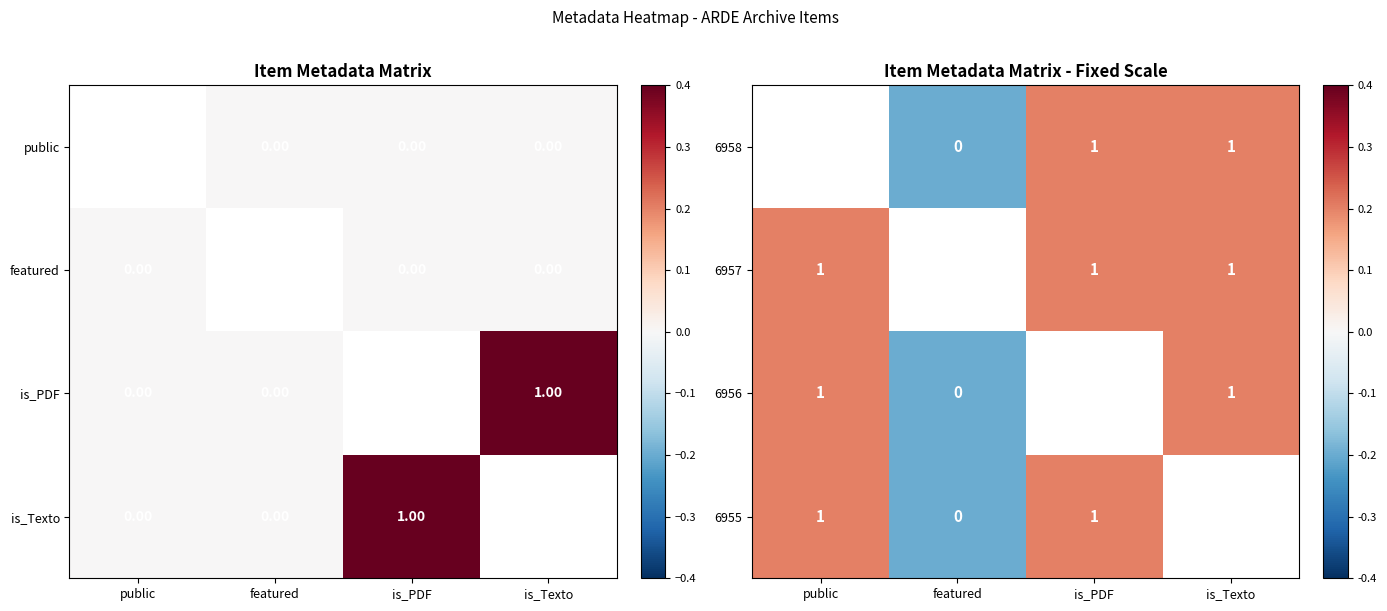

The value of 6957 at is_PDF is 1. True or false?

True